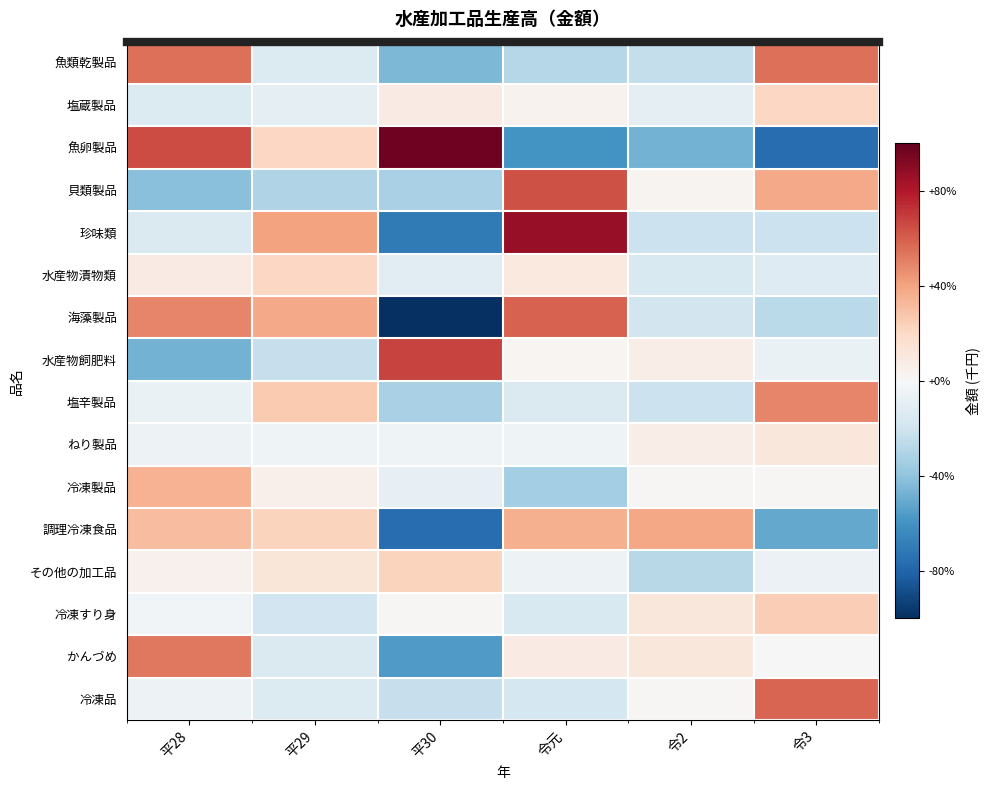

Between 令3 and 平29, which is larger?

令3